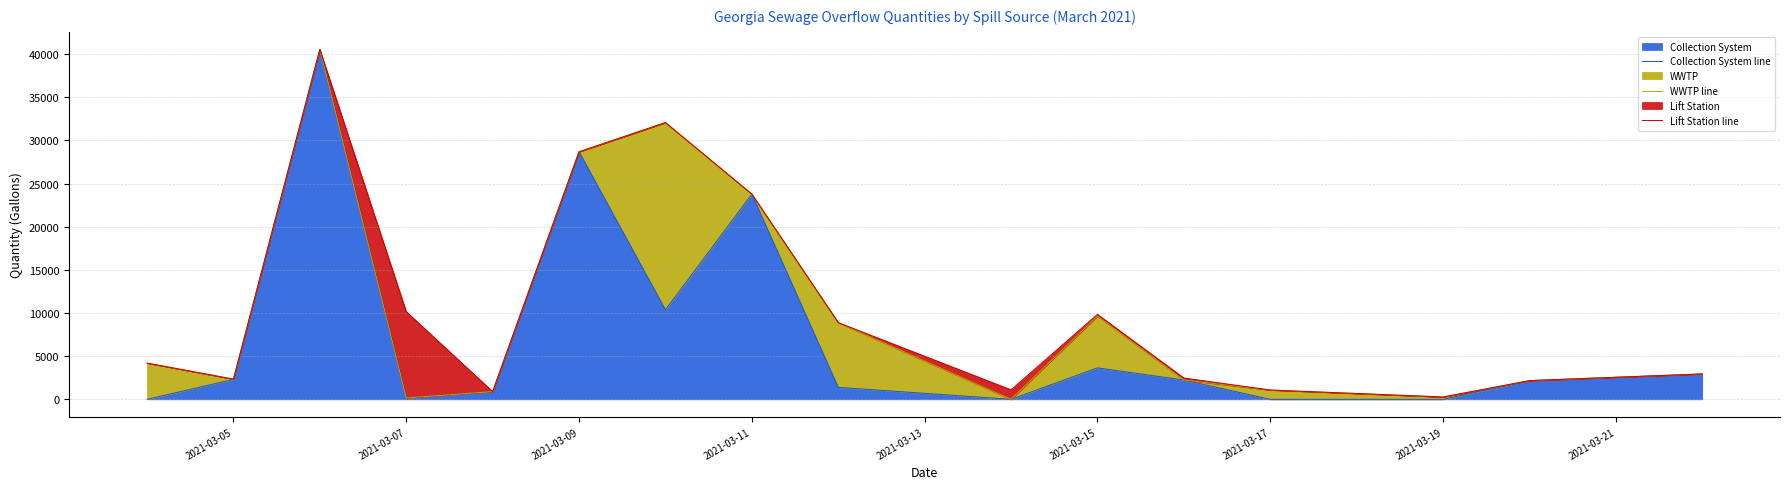

At which label is Collection System closest to 20279?

2021-03-11